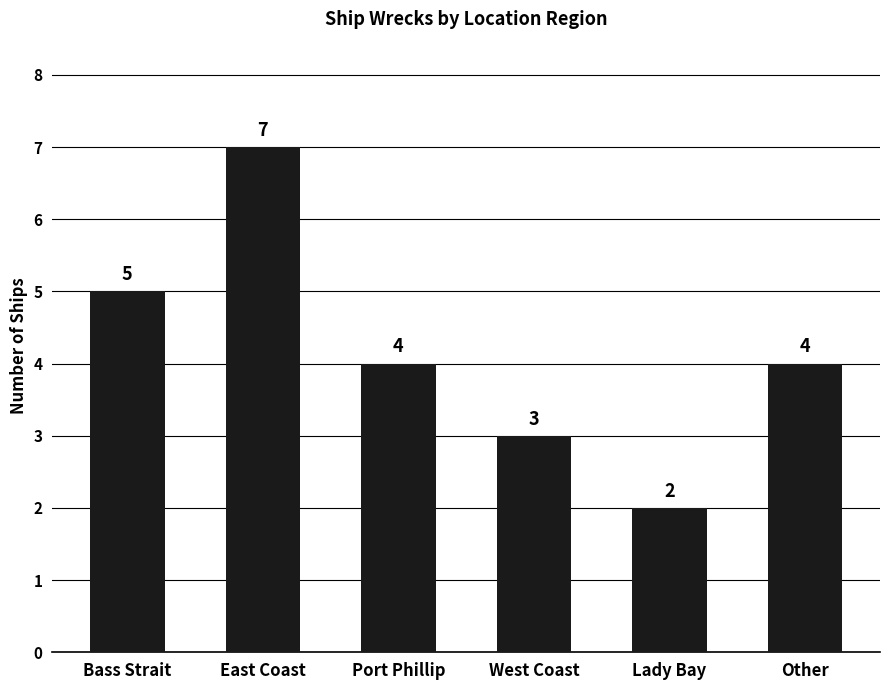

Which has a higher value, East Coast or Port Phillip?

East Coast